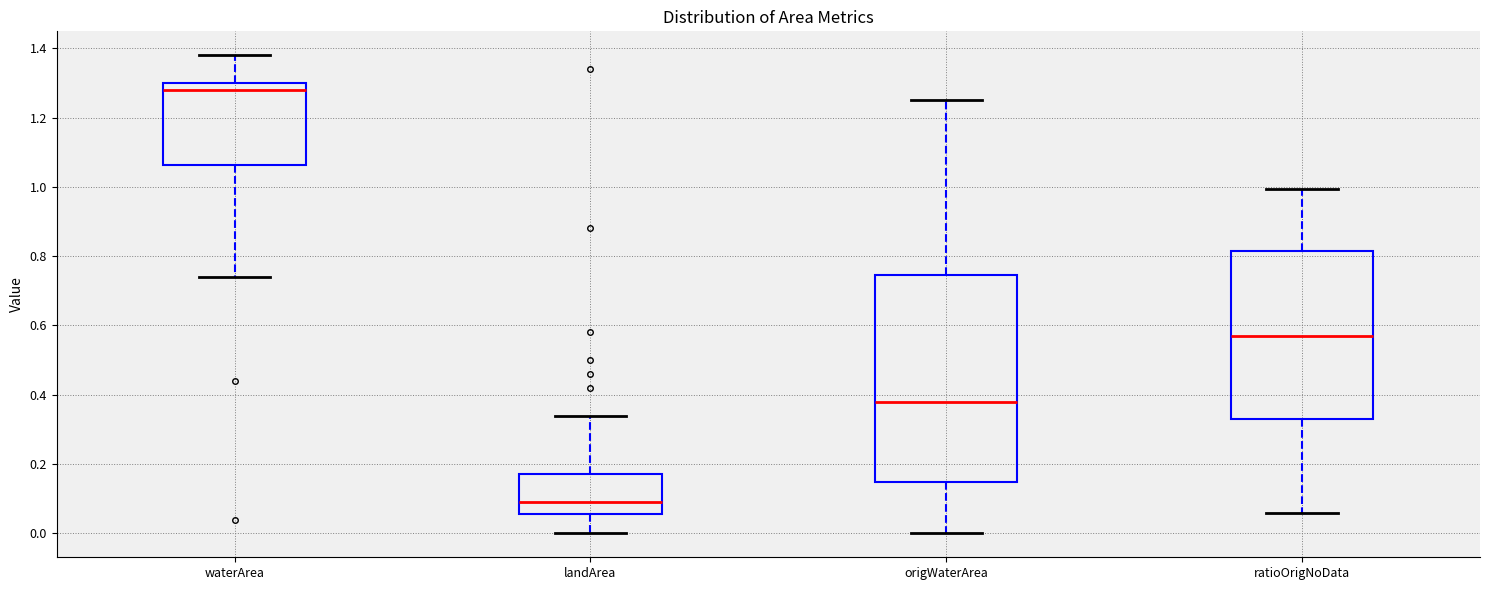

Where does the median line of the box for landArea sit on the y-axis? The values are not printed on the chart, so give them approximately, as read against the axis.

0.10